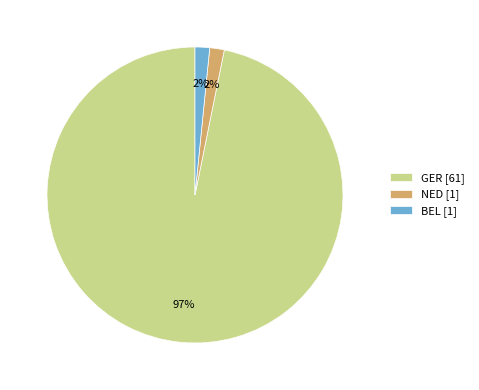

The NED [1] slice represents 15% of the pie. True or false?

False